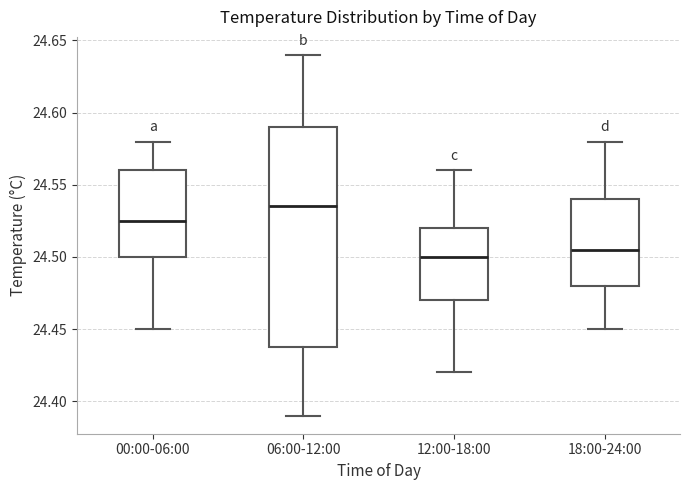

Which box's median line is the lowest?

12:00-18:00